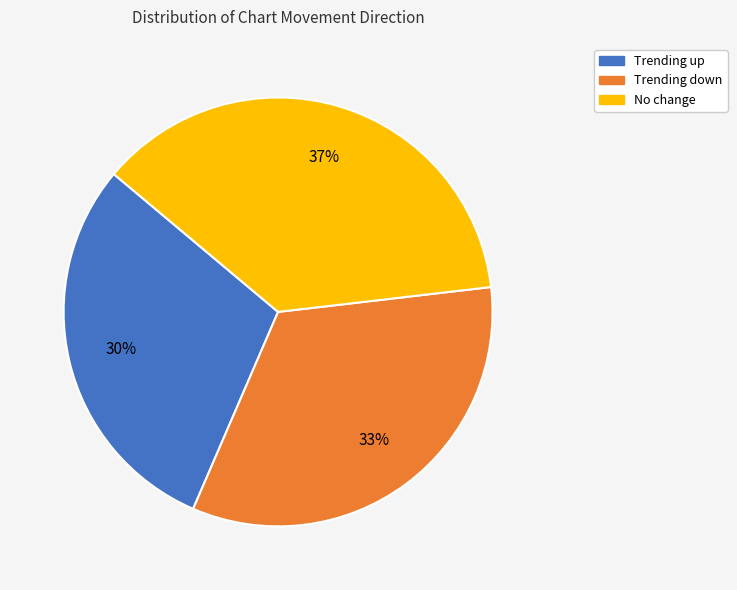

To the nearest percent, what is the difference between the largest and smallest slice percentages?

7%